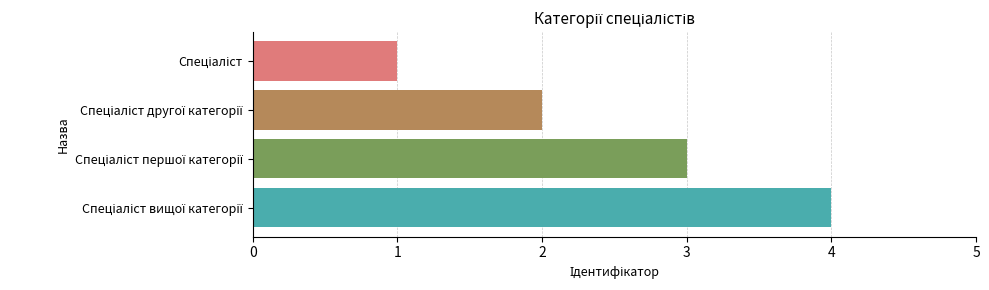

What is the maximum value shown in the chart?

4